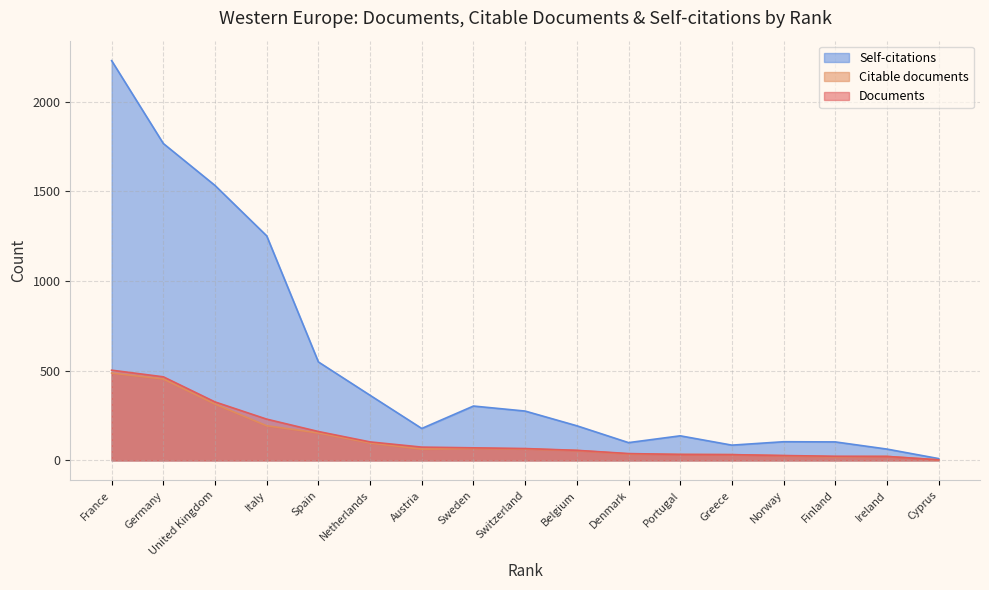

True or false: Documents and Self-citations intersect in this chart.

False